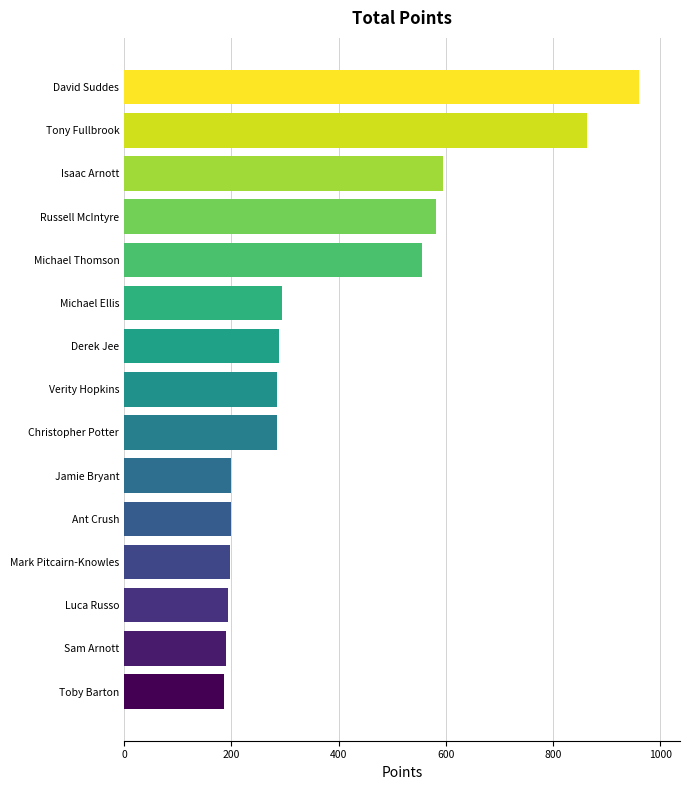

What is the sum of all values?

5877